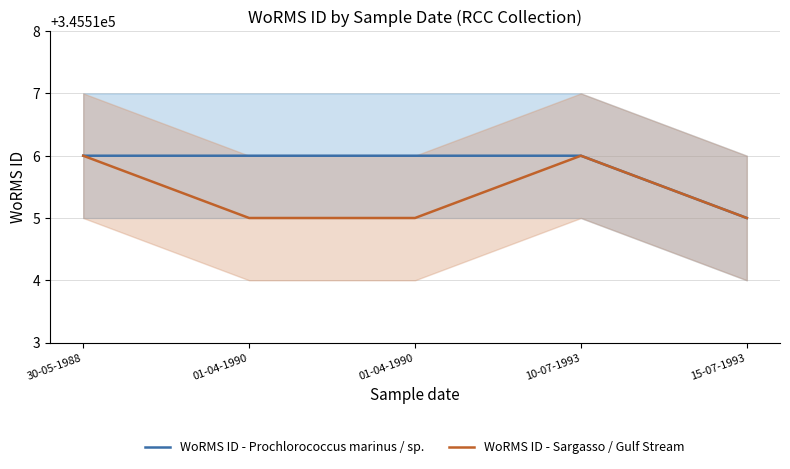

At which category does WoRMS ID - Sargasso / Gulf Stream reach its first local peak?

10-07-1993